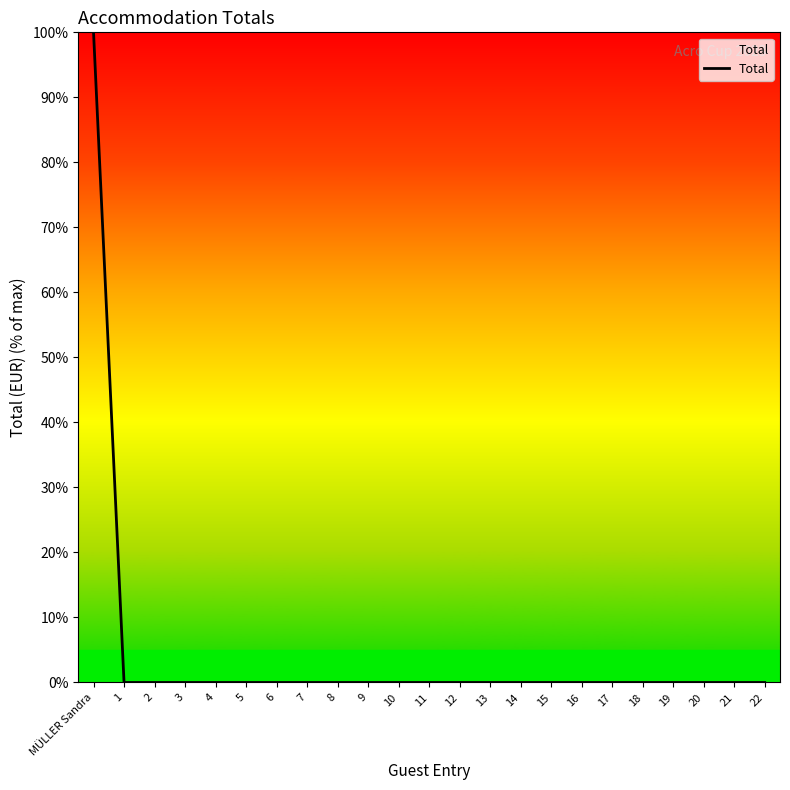

At which category does the chart reach its peak across all series?

MÜLLER Sandra